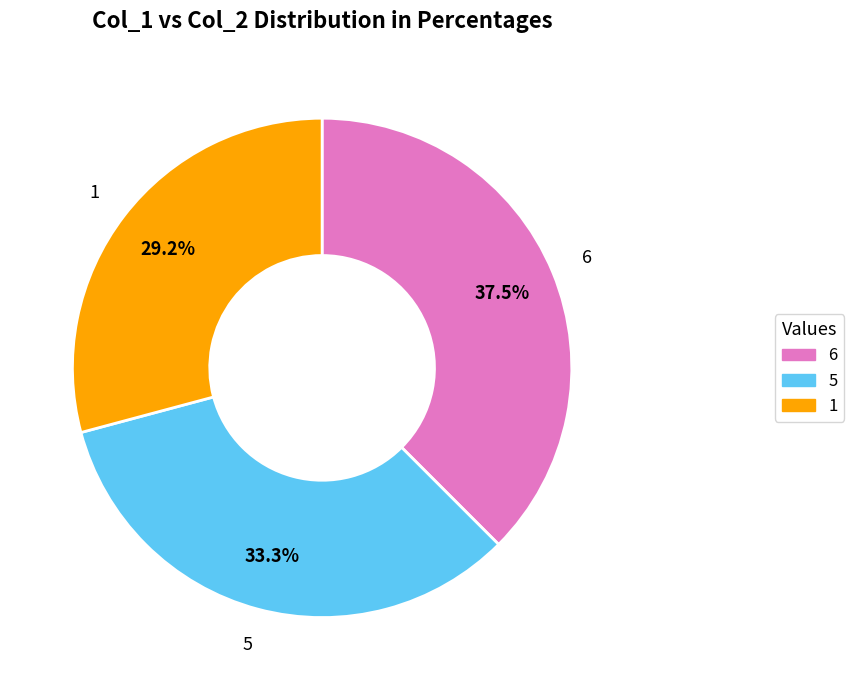

Count the number of slices in the pie.

3